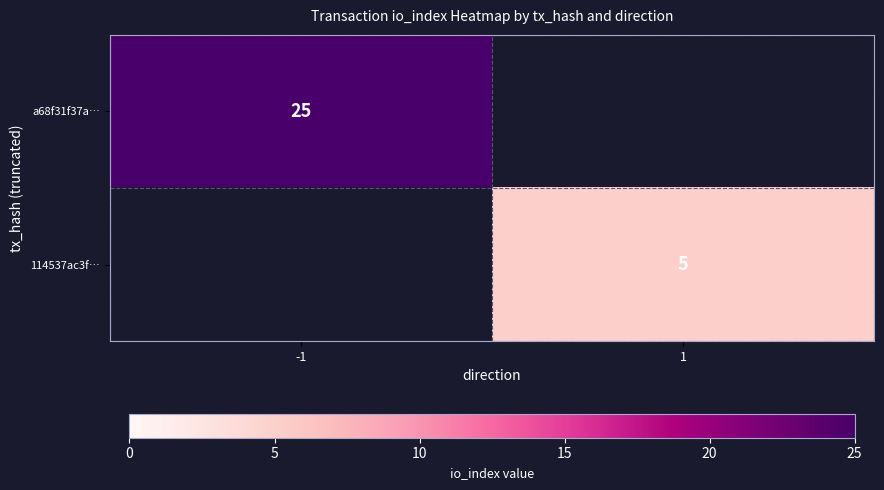

Between 1 and -1, which is larger?

-1